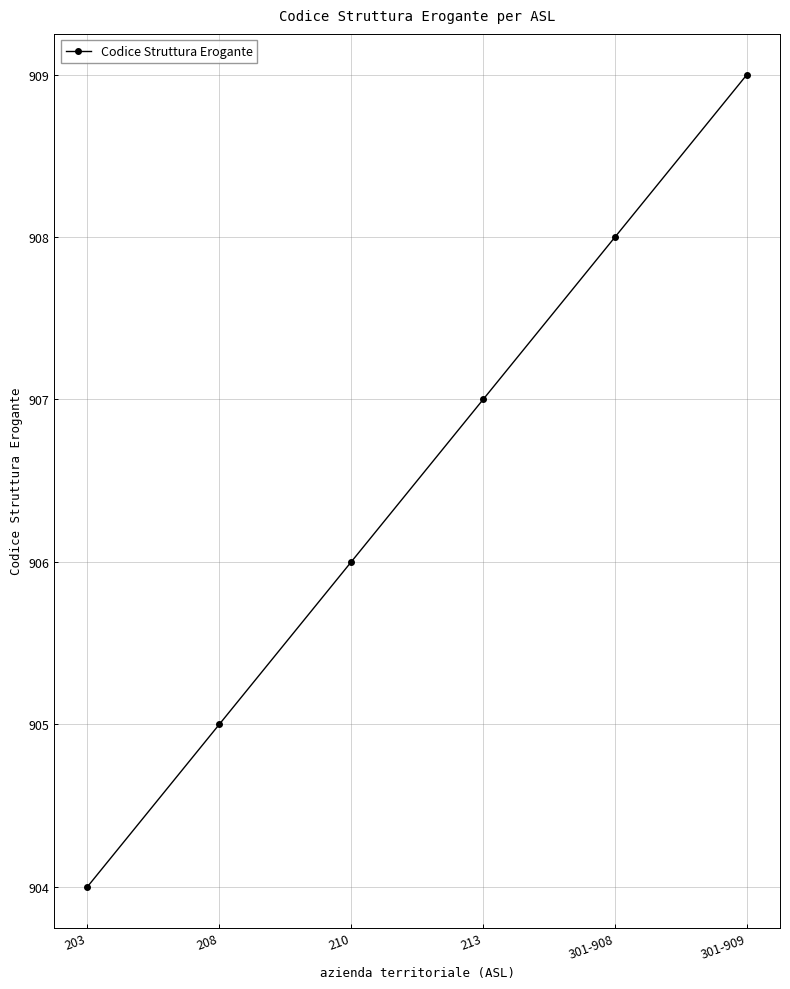

Which label corresponds to the largest value in the chart?

301-909